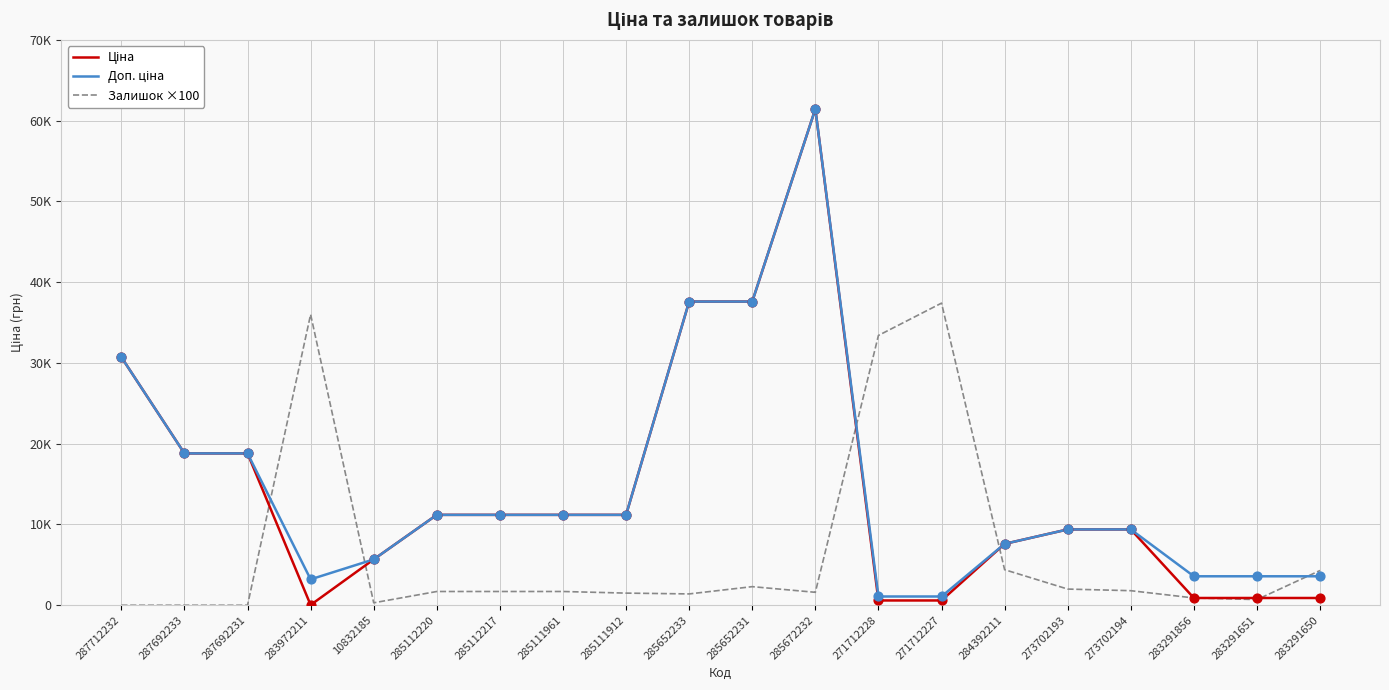

At which category is the sum across all series the highest?

285672232